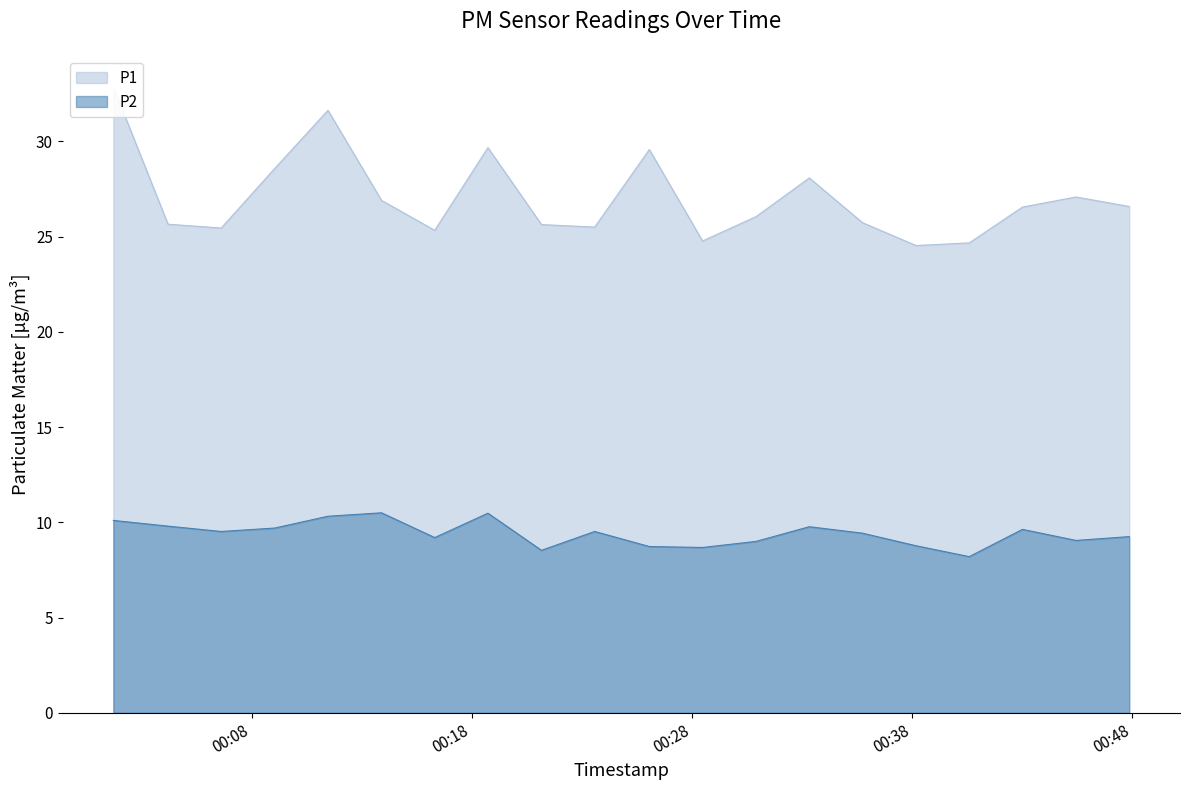

What is the approximate value of P1 at 2023-12-04T00:21:10?

25.6